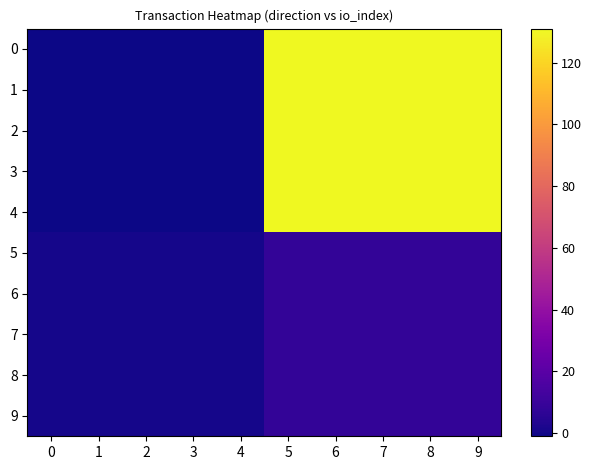

At 1, list the series in order from smallest to largest.

0, 1, 2, 3, 4, 5, 6, 7, 8, 9